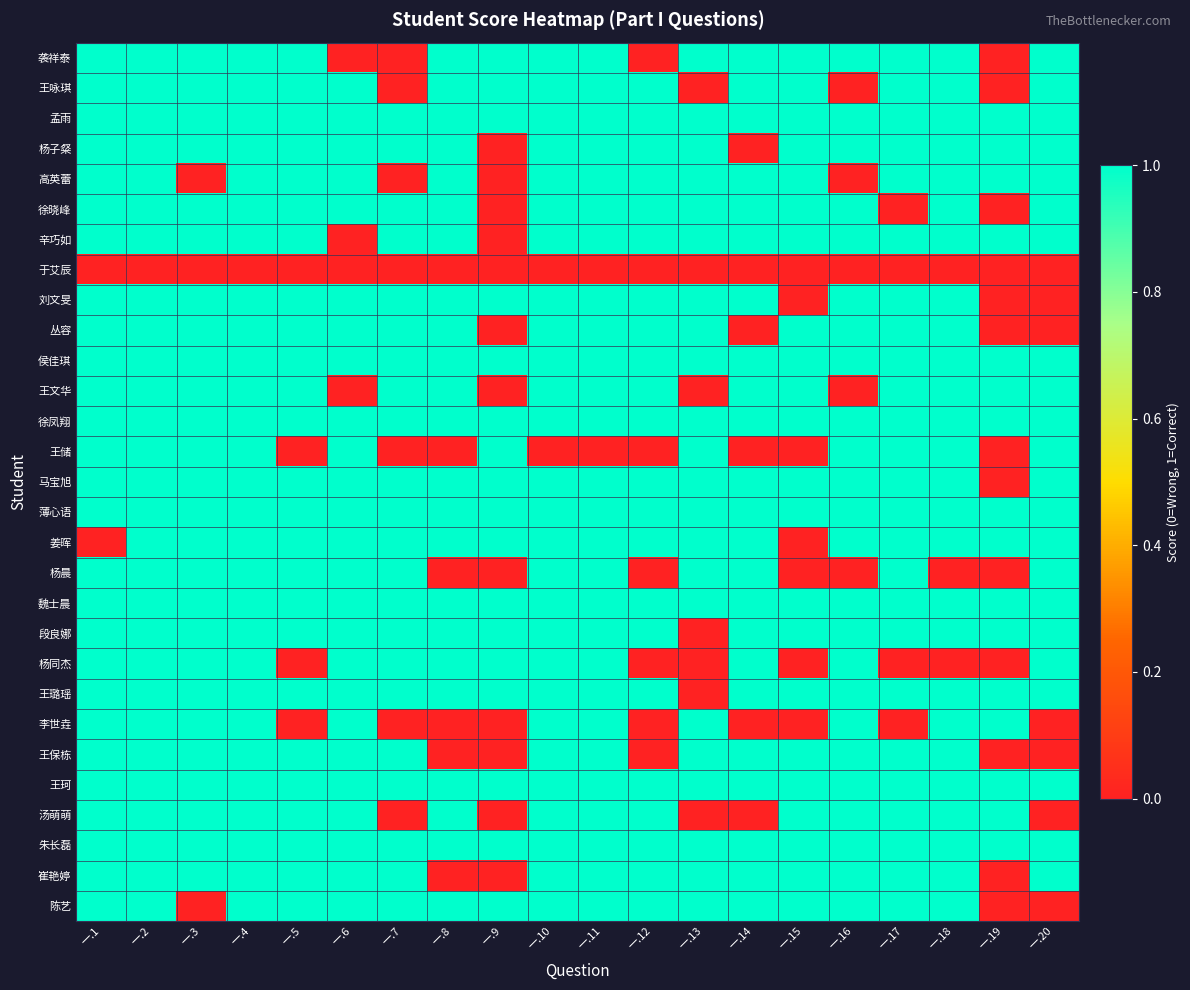

At 一.11, list the series in order from smallest to largest.

于艾辰, 王储, 袭祥泰, 王咏琪, 孟雨, 杨子粲, 高英蕾, 徐晓峰, 辛巧如, 刘文旻, 丛容, 侯佳琪, 王文华, 徐凤翔, 马宝旭, 薄心语, 姜晖, 杨晨, 魏士晨, 段良娜, 杨同杰, 王璐瑶, 李世垚, 王保栋, 王珂, 汤萌萌, 朱长磊, 崔艳婷, 陈艺